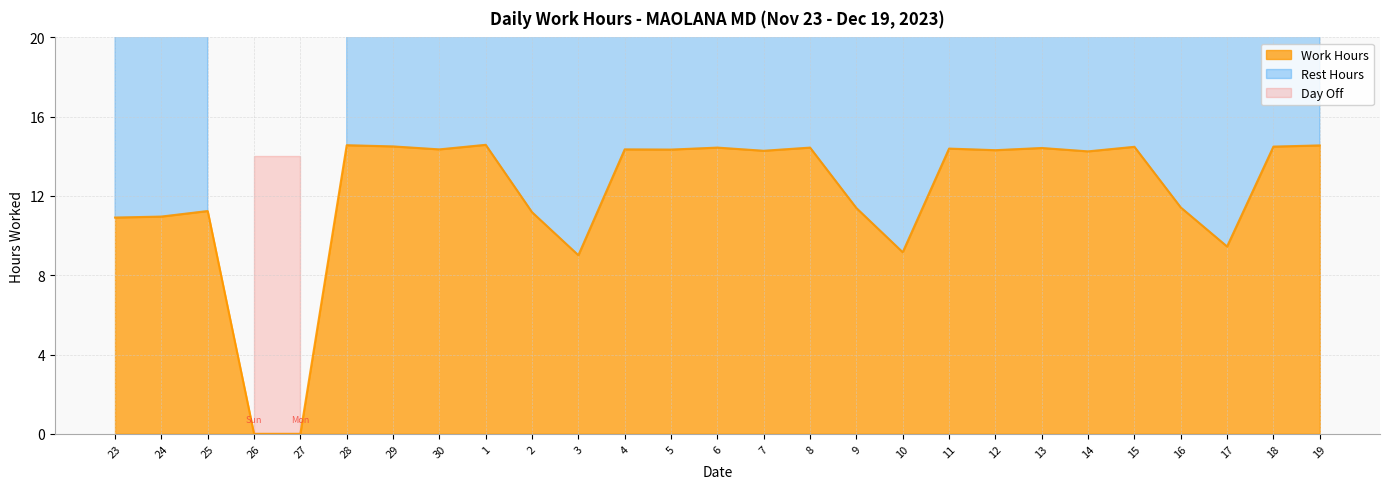

How many lines are shown in the chart?

1